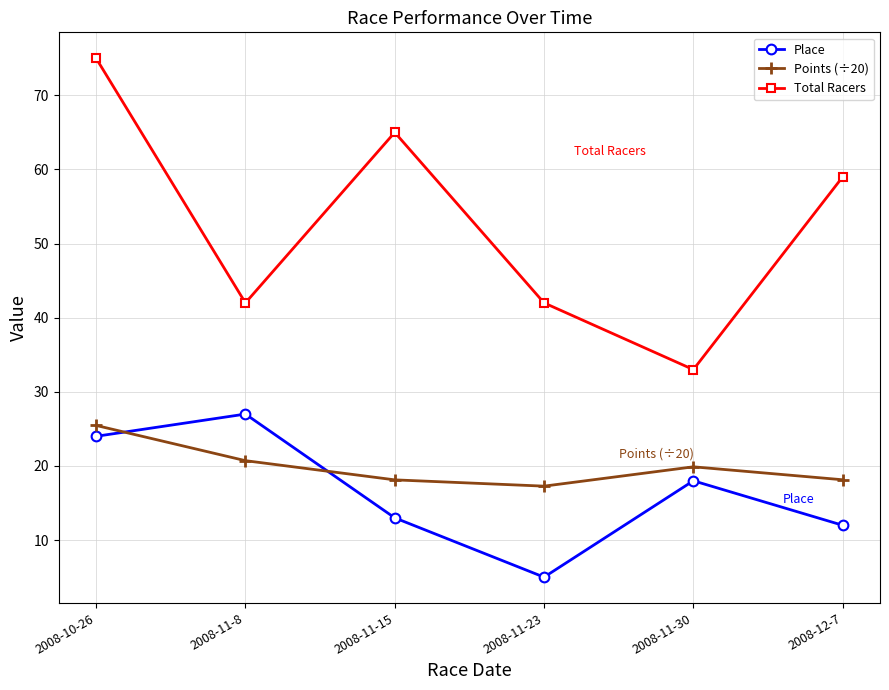

What is the difference between the maximum and minimum values in the Total Racers series?

42.0